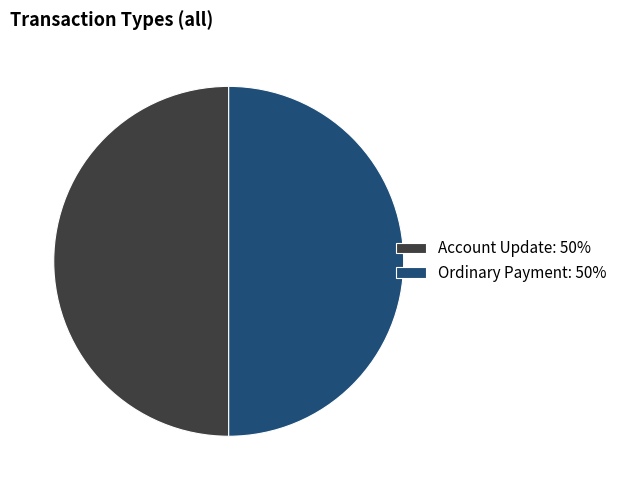

What is the ratio of the value at Account Update: 50% to the value at Ordinary Payment: 50%?

1.0